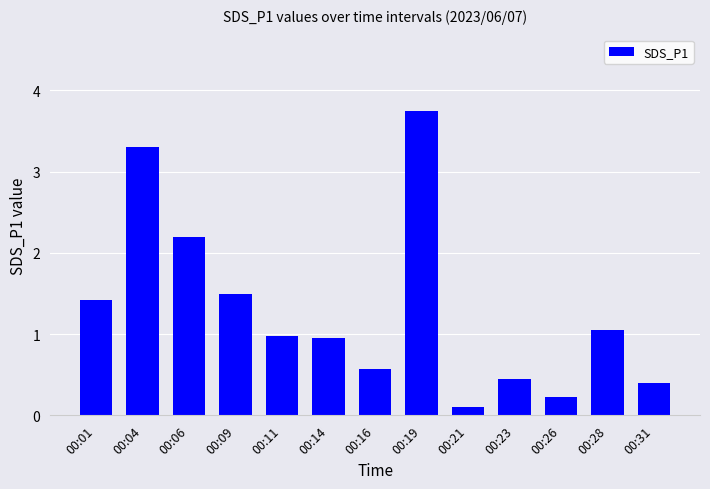

Which category has the lowest value across all series?

00:21